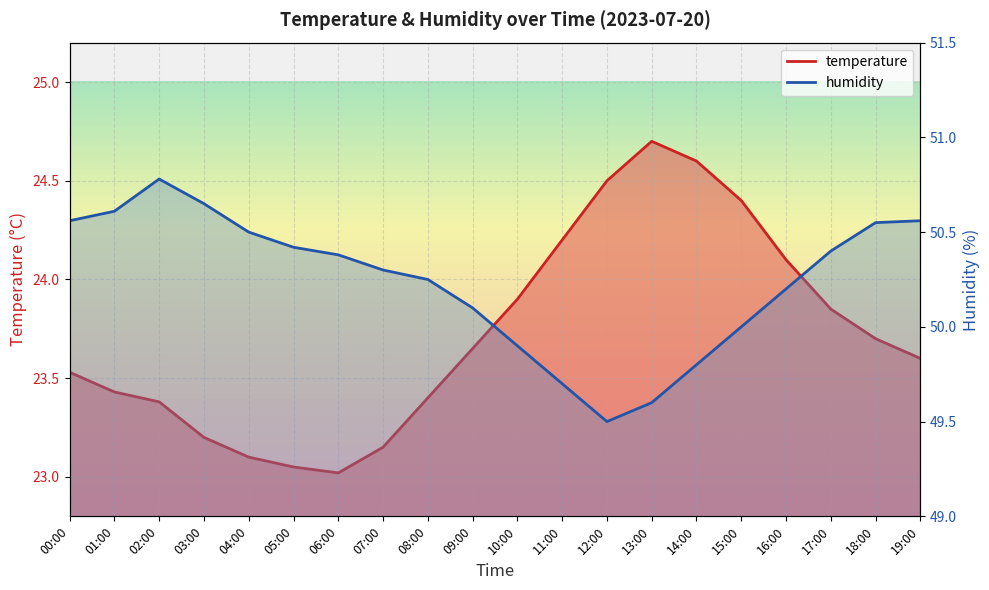

At which category is the sum across all series the highest?

14:00